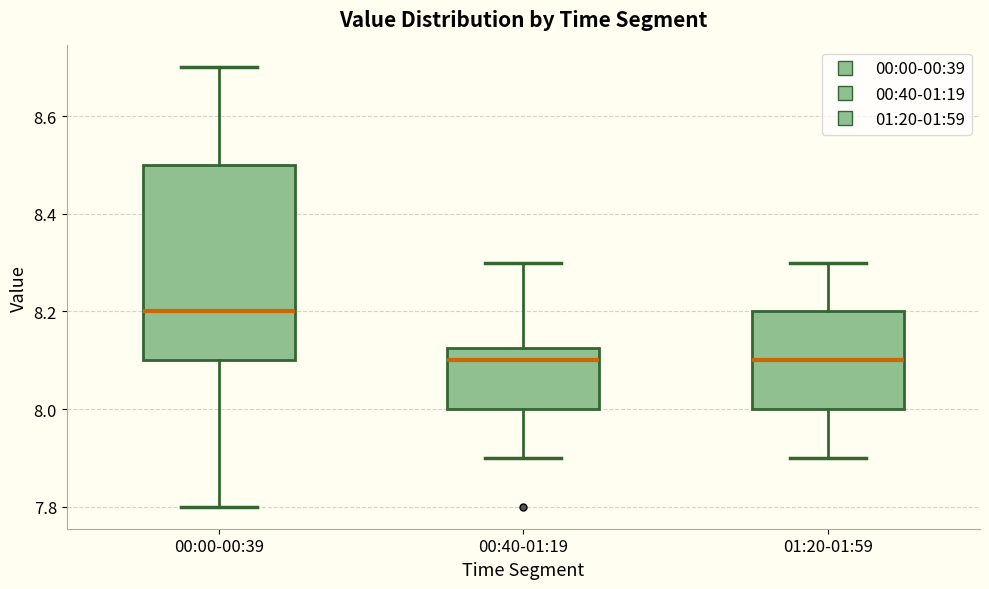

Comparing the boxes themselves (not the whiskers), which one is the tallest?

00:00-00:39